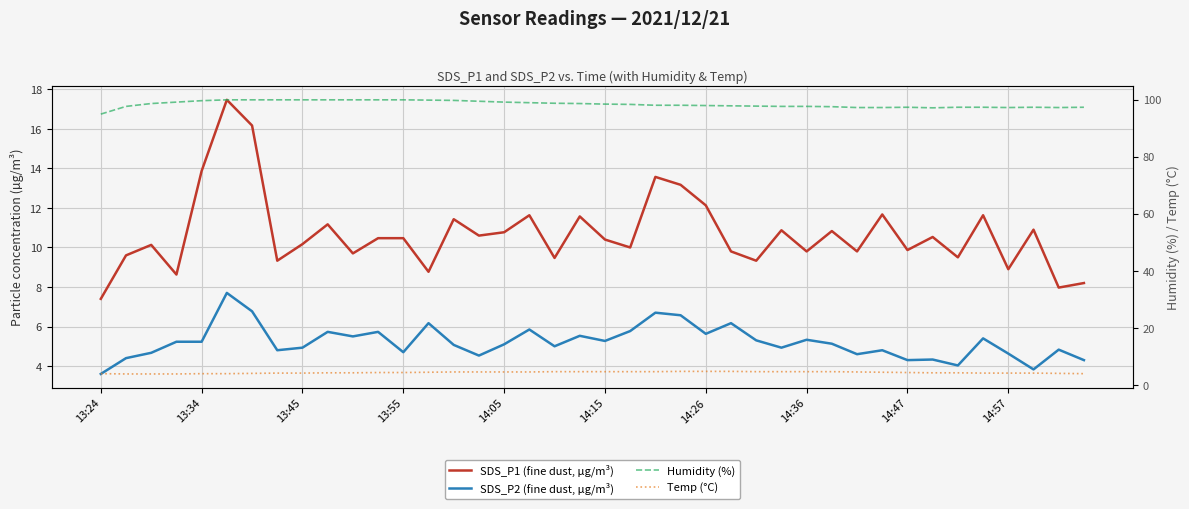

Reading left to right, extract all data points from this chart.

SDS_P1 (fine dust, µg/m³): 7.4	9.6	10.1	8.6	13.9	17.5	16.2	9.3	10.2	11.2	9.7	10.5	10.5	8.8	11.4	10.6	10.8	11.6	9.5	11.6	10.4	10.0	13.6	13.2	12.1	9.8	9.3	10.9	9.8	10.8	9.8	11.7	9.9	10.5	9.5	11.6	8.9	10.9	8.0	8.2
SDS_P2 (fine dust, µg/m³): 3.6	4.4	4.7	5.2	5.2	7.7	6.8	4.8	4.9	5.7	5.5	5.7	4.7	6.2	5.1	4.5	5.1	5.8	5.0	5.5	5.3	5.8	6.7	6.6	5.6	6.2	5.3	4.9	5.3	5.1	4.6	4.8	4.3	4.3	4.0	5.4	4.6	3.8	4.8	4.3
Humidity (%): 94.9	97.6	98.6	99.1	99.6	99.9	99.9	99.9	99.9	99.9	99.9	99.9	99.9	99.8	99.7	99.4	99.1	98.9	98.7	98.6	98.4	98.3	98.0	98.0	97.9	97.8	97.7	97.6	97.6	97.5	97.2	97.2	97.3	97.1	97.3	97.3	97.2	97.3	97.2	97.3
Temp (°C): 4.0	3.9	3.9	3.9	4.0	4.0	4.1	4.2	4.2	4.3	4.3	4.4	4.4	4.5	4.6	4.6	4.6	4.6	4.7	4.7	4.7	4.7	4.7	4.8	4.8	4.8	4.7	4.7	4.7	4.7	4.6	4.5	4.4	4.3	4.3	4.2	4.2	4.2	4.1	4.0